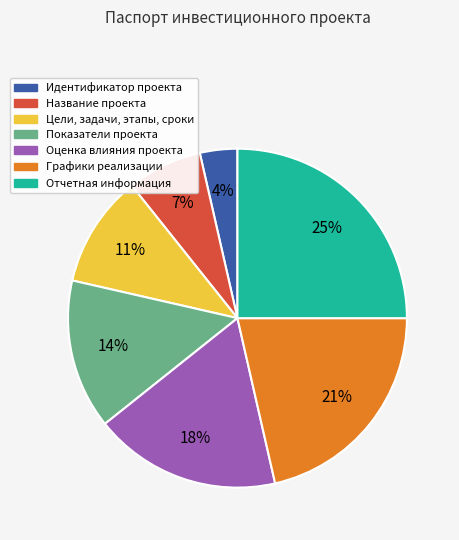

How many segments does this pie chart have?

7